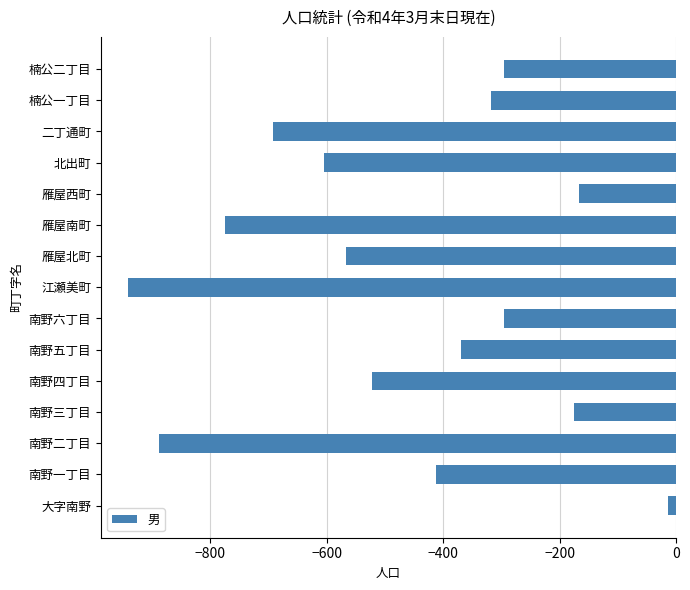

How many data points are less than -412?

7